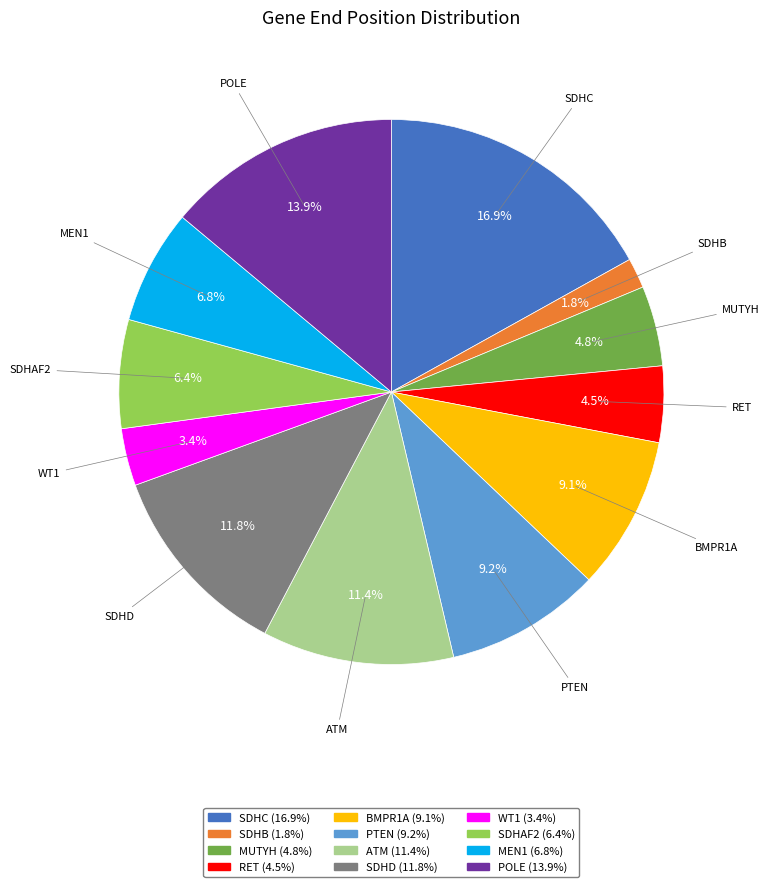

Is it true that PTEN is 20% of the pie?

False